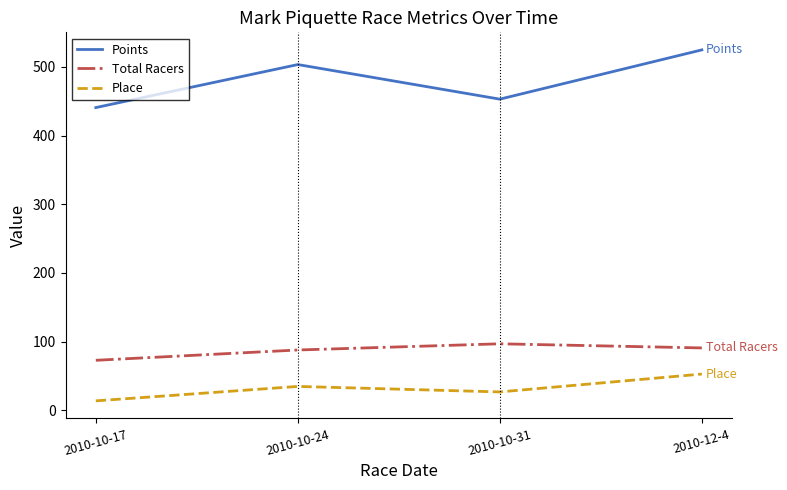

What is the minimum value shown in the chart?

14.0